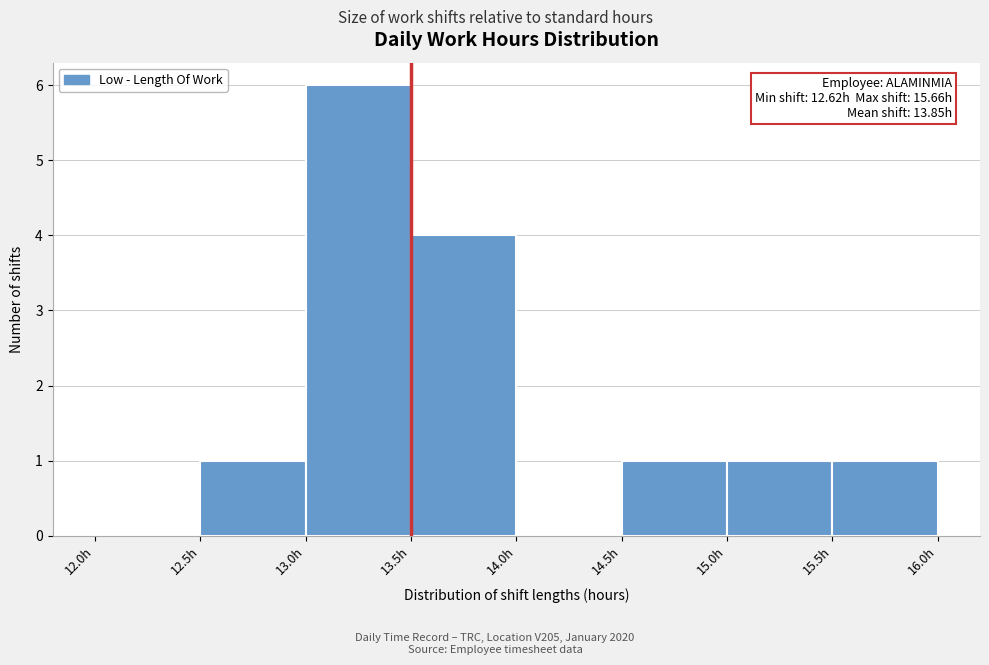

Over which range of the x-axis is the bar tallest?

13.0 to 13.5